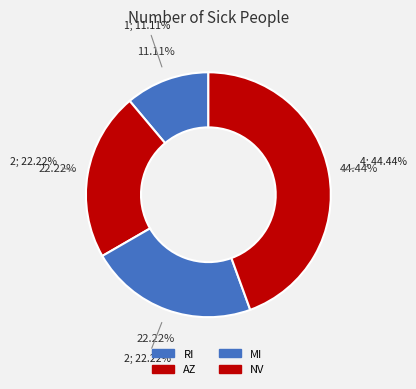

The MI slice represents 22% of the pie. True or false?

True